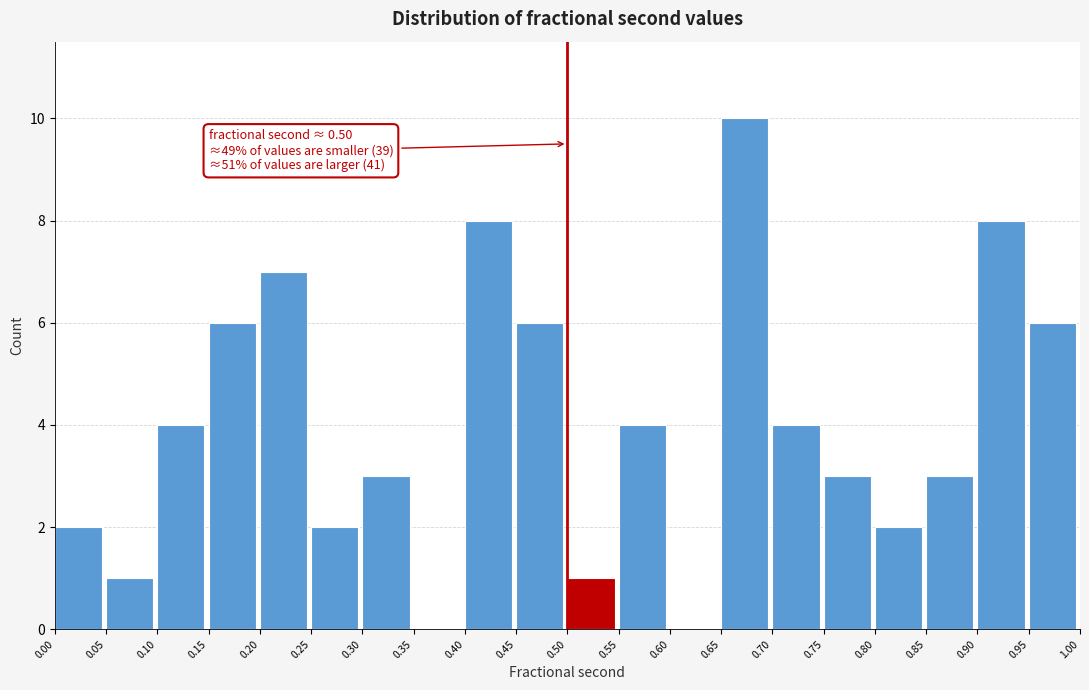

Over which range of the x-axis is the bar tallest?

0.65 to 0.70